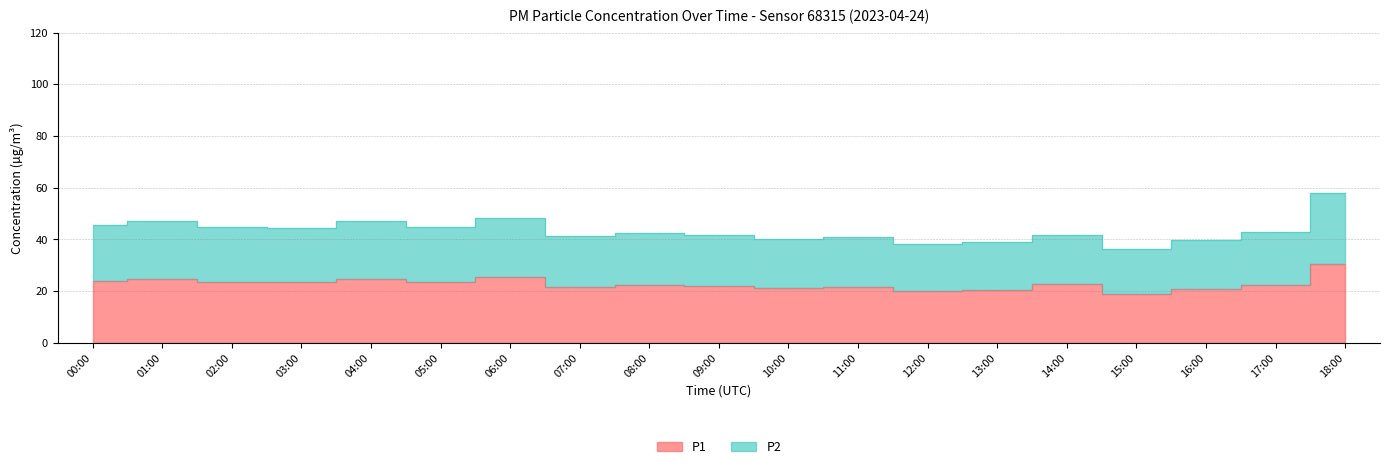

True or false: P1 and P2 intersect in this chart.

False